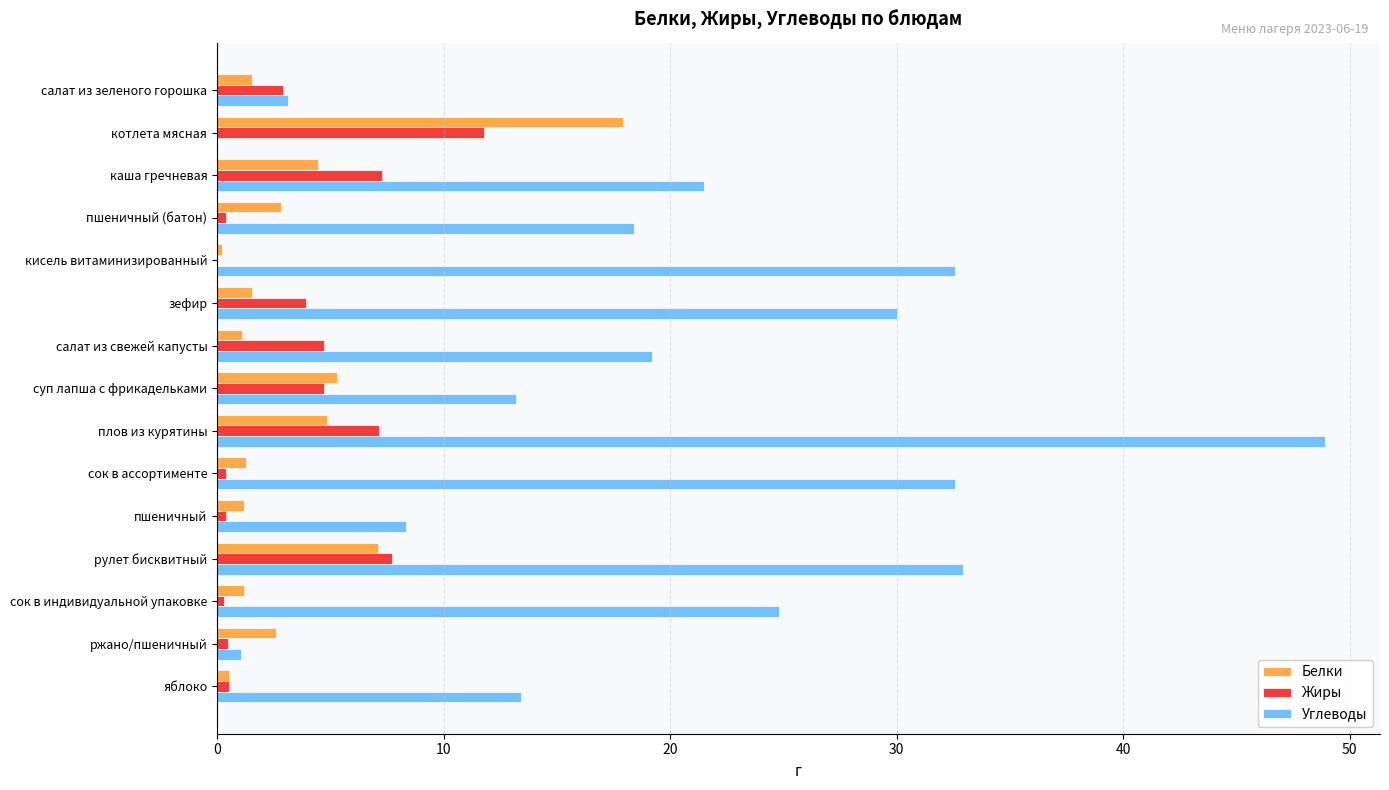

What is the highest value of the Углеводы series?

48.9